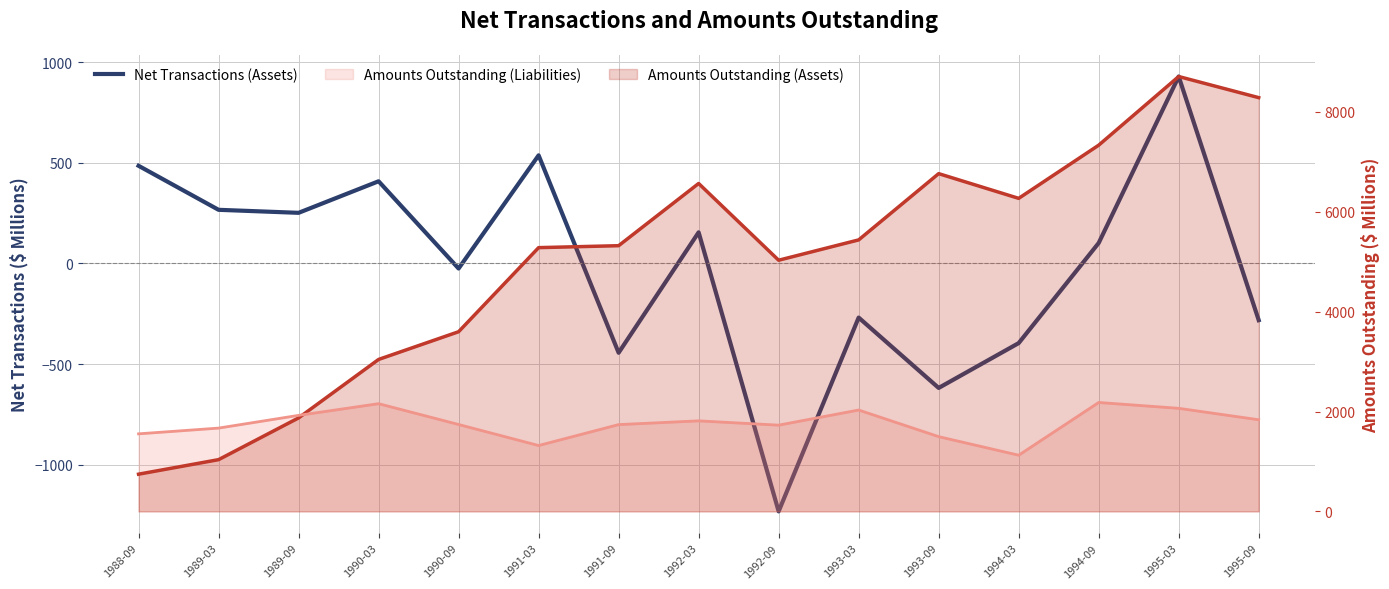

What is the change in value from 1990-09 to 1991-09?

-419